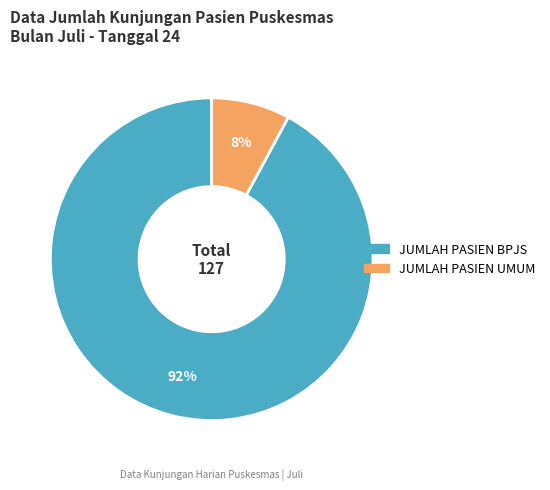

What is the smallest slice in the pie chart?

JUMLAH PASIEN UMUM